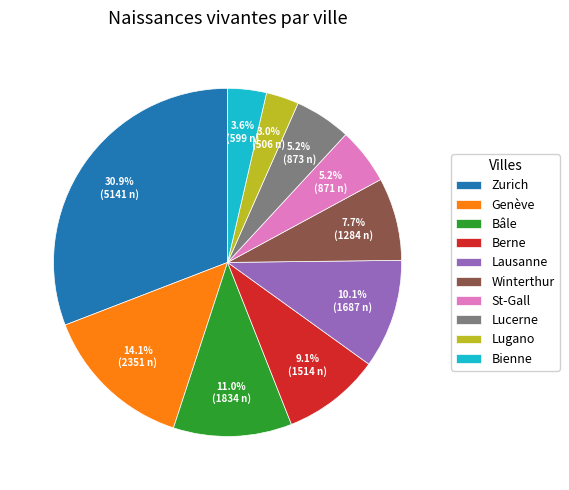

The St-Gall slice represents 1% of the pie. True or false?

False